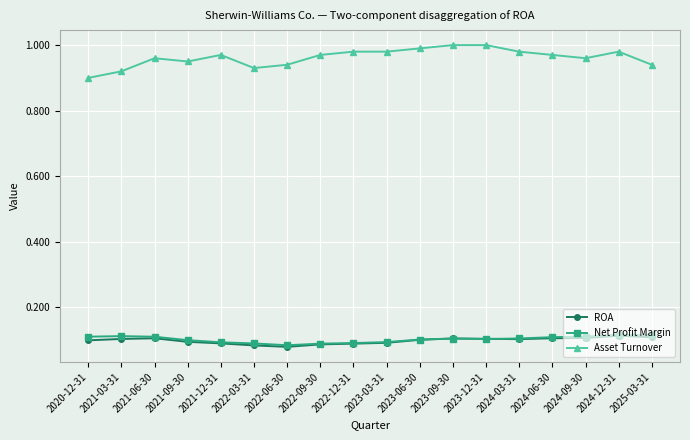

True or false: Asset Turnover has a value of 1.0 at 2021-06-30.

True